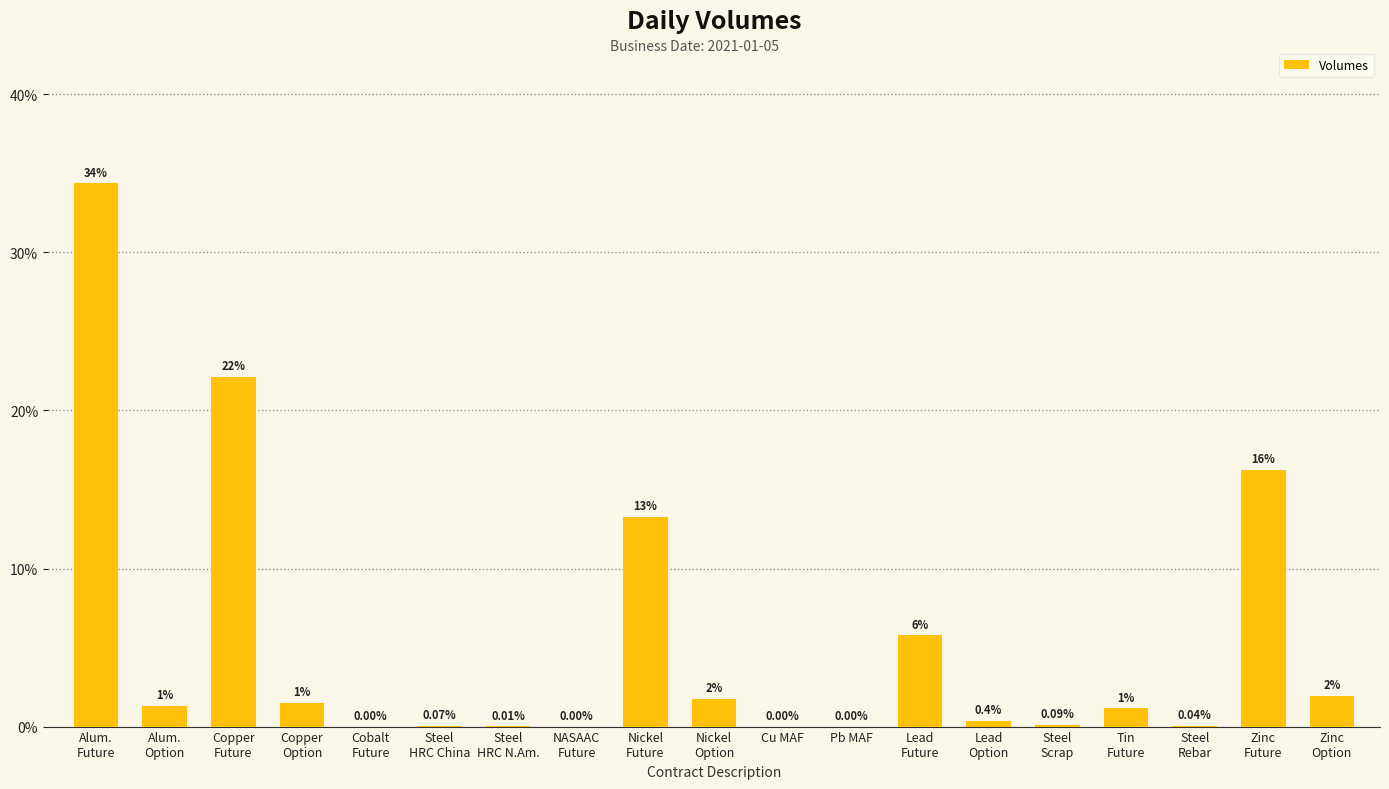

How many distinct data groups are displayed?

1